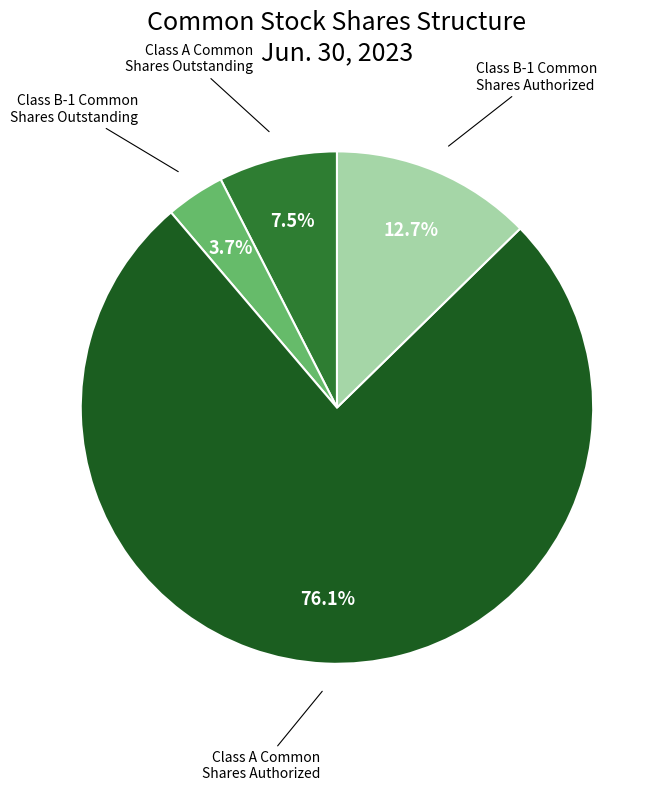

Is there any slice that represents more than half of the pie?

Yes